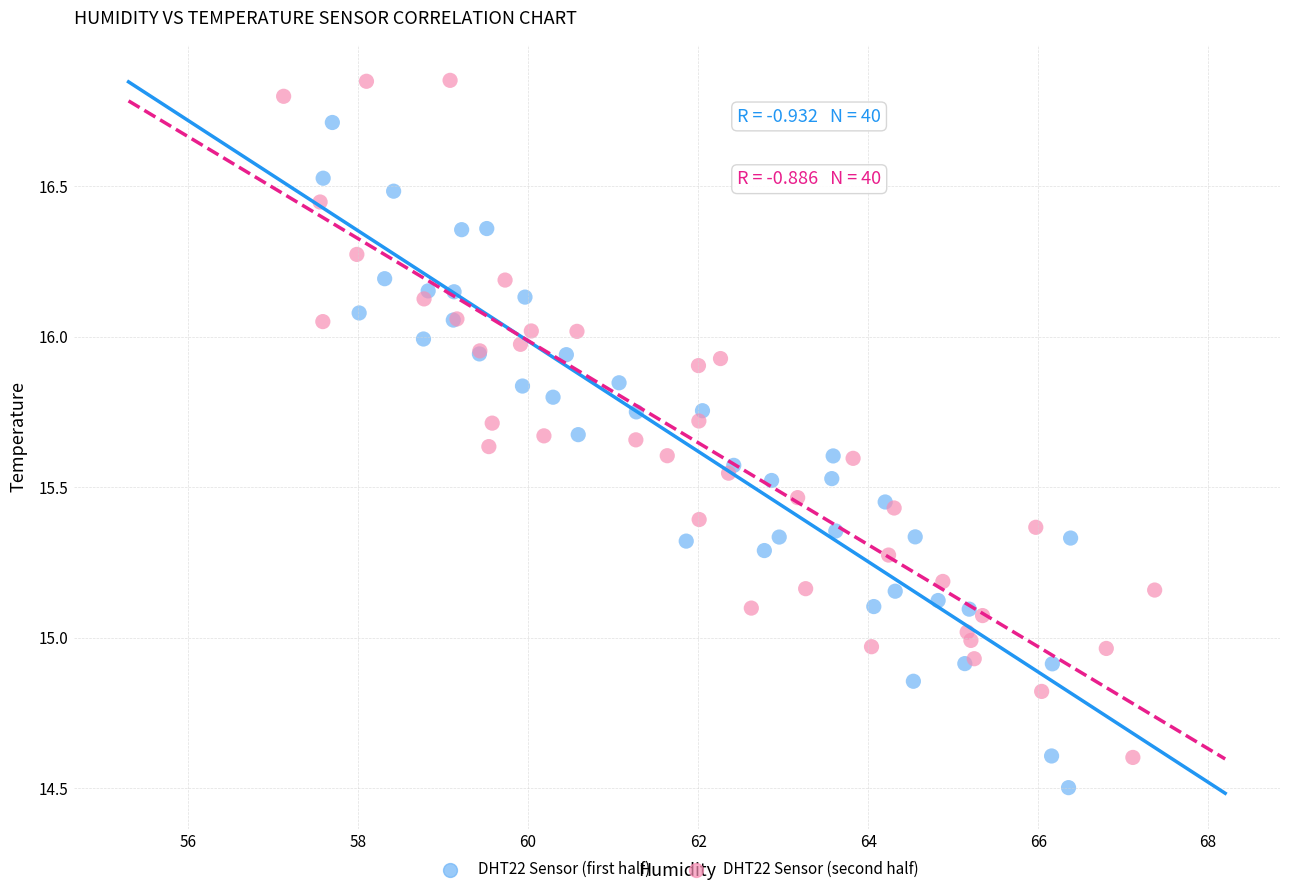

Which series reaches the maximum Y coordinate?

DHT22 Sensor (second half)